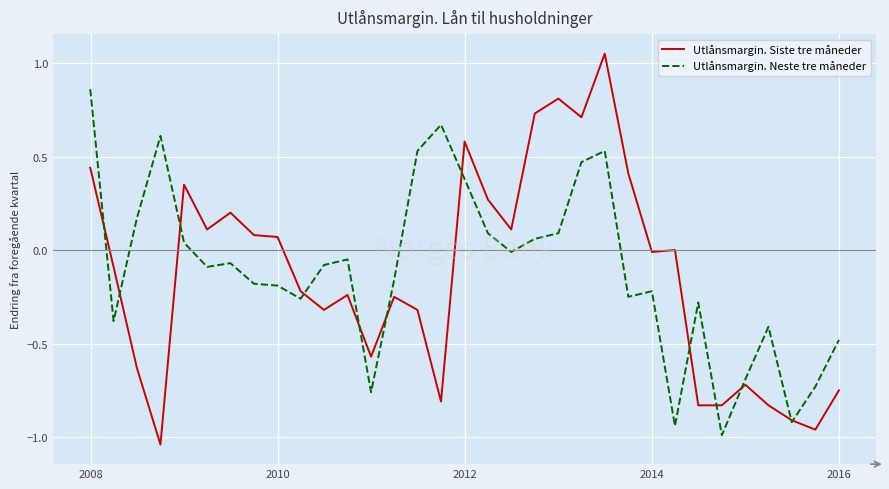

Which series has the largest range (max minus min)?

Utlånsmargin. Siste tre måneder